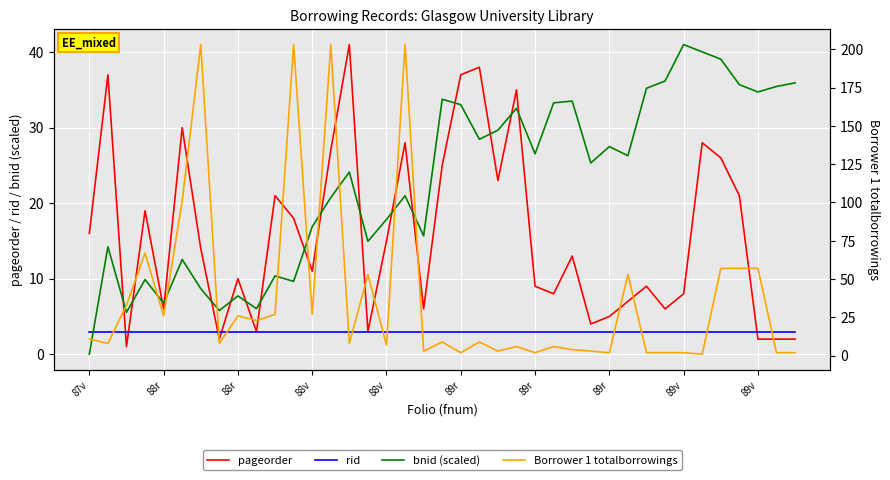

How many distinct data groups are displayed?

4